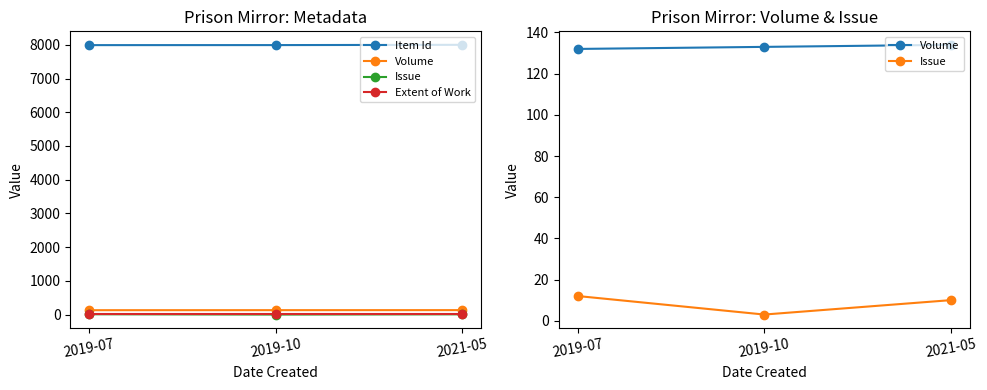

What is the average value of the Item Id series?

7993